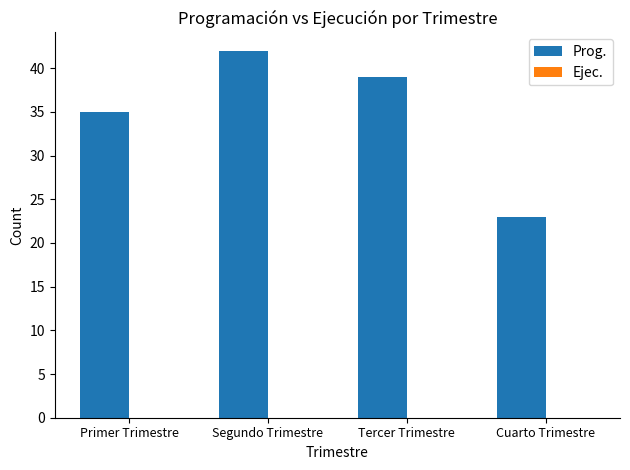

True or false: the data shows 39 at Tercer Trimestre.

True